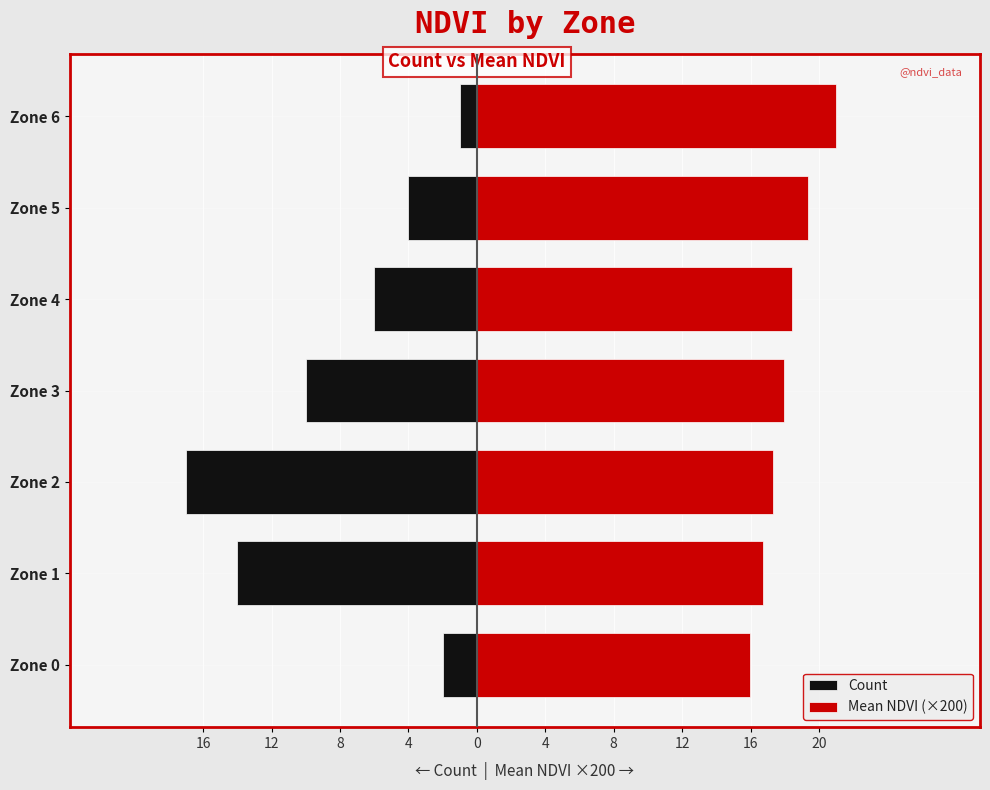

The value of Mean NDVI (×200) at Zone 0 is 16.0. True or false?

True